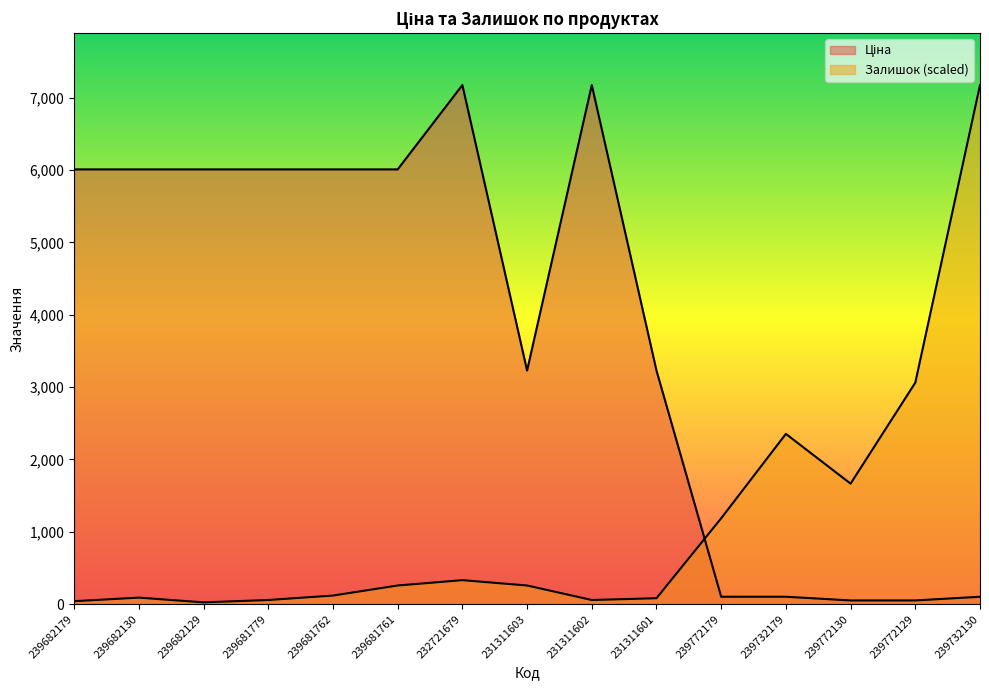

Reading right to left, transcribe all the data shown in this chart.

Ціна: 239732130=102.3	239772129=51.1	239772130=51.1	239732179=102.3	239772179=102.3	231311601=3228.1	231311602=7173.5	231311603=3228.1	232721679=7173.5	239681761=6008.1	239681762=6008.1	239681779=6008.1	239682129=6008.1	239682130=6008.1	239682179=6008.1
Залишок: 239732130=7173.5	239772129=3060.9	239772130=1665.5	239732179=2353.0	239772179=1186.7	231311601=81.8	231311602=57.3	231311603=257.8	232721679=331.5	239681761=257.8	239681762=118.7	239681779=57.3	239682129=24.6	239682130=90.0	239682179=40.9